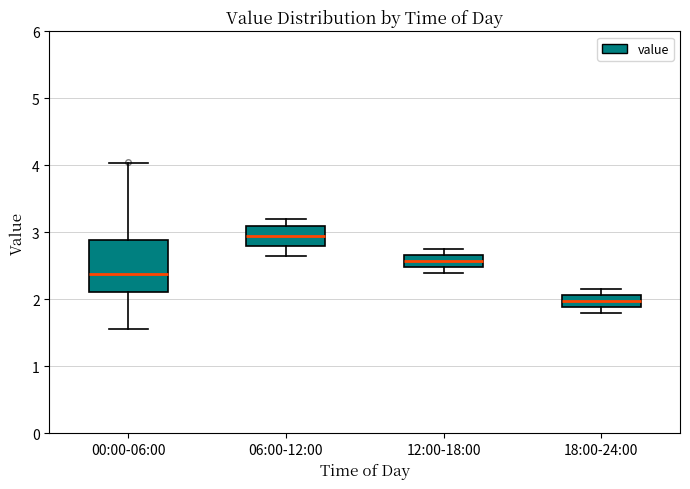

Reading left to right, transcribe this box plot: for each box, give where its median line is, the range the box spans, and where its two whiskers end, as read against the y-axis. The values are not printed on the chart, so give them approximately, as read against the axis.

00:00-06:00: median 2.4, box 2.1 to 2.9, whiskers 1.6 to 4.0
06:00-12:00: median 3.0, box 2.8 to 3.1, whiskers 2.7 to 3.2
12:00-18:00: median 2.6, box 2.5 to 2.7, whiskers 2.4 to 2.8
18:00-24:00: median 2.0, box 1.9 to 2.1, whiskers 1.8 to 2.2